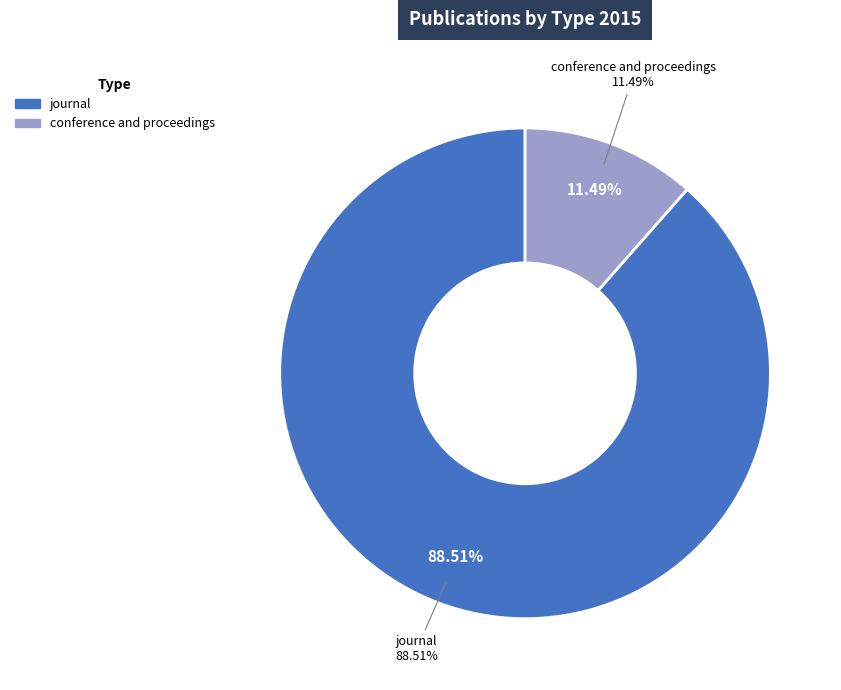

What is the smallest slice in the pie chart?

conference and proceedings